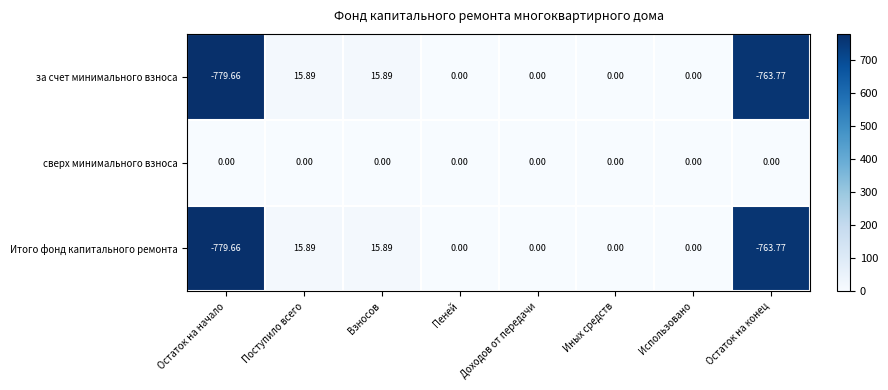

Where does the за счет минимального взноса series first go above 0?

Поступило всего